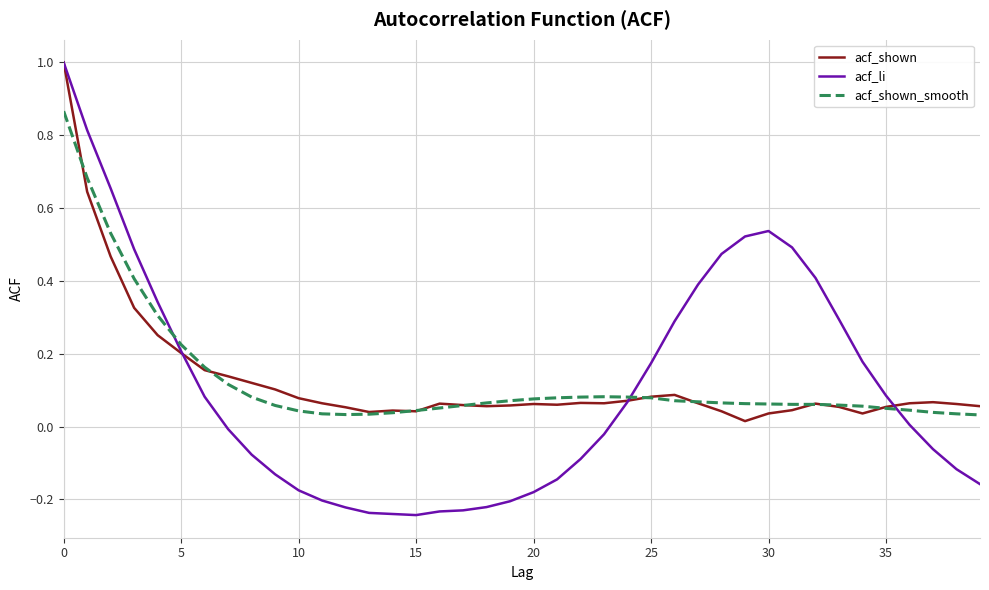

How many lines are shown in the chart?

3